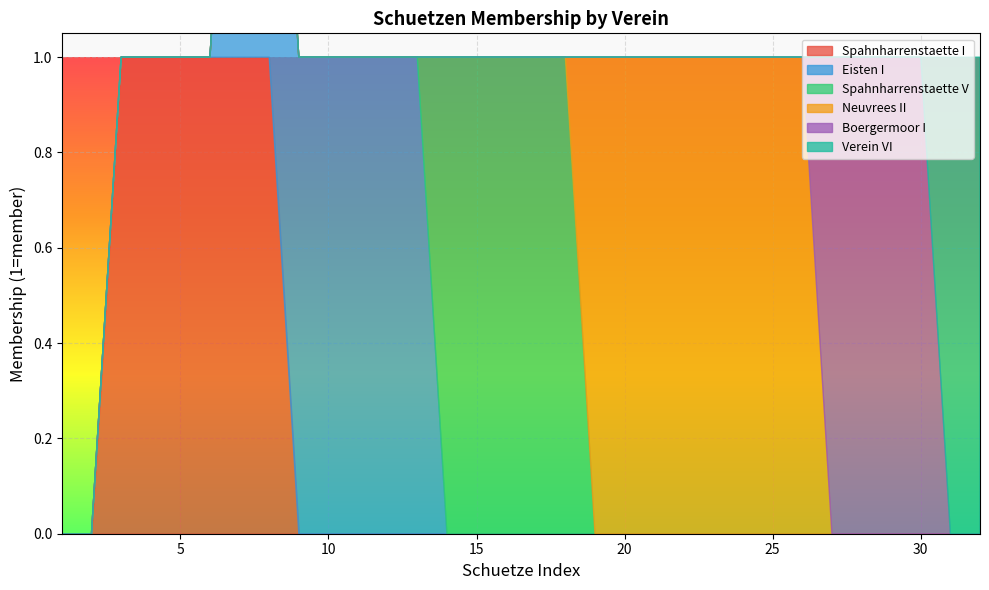

Which category has the highest value in the Verein VI series?

31